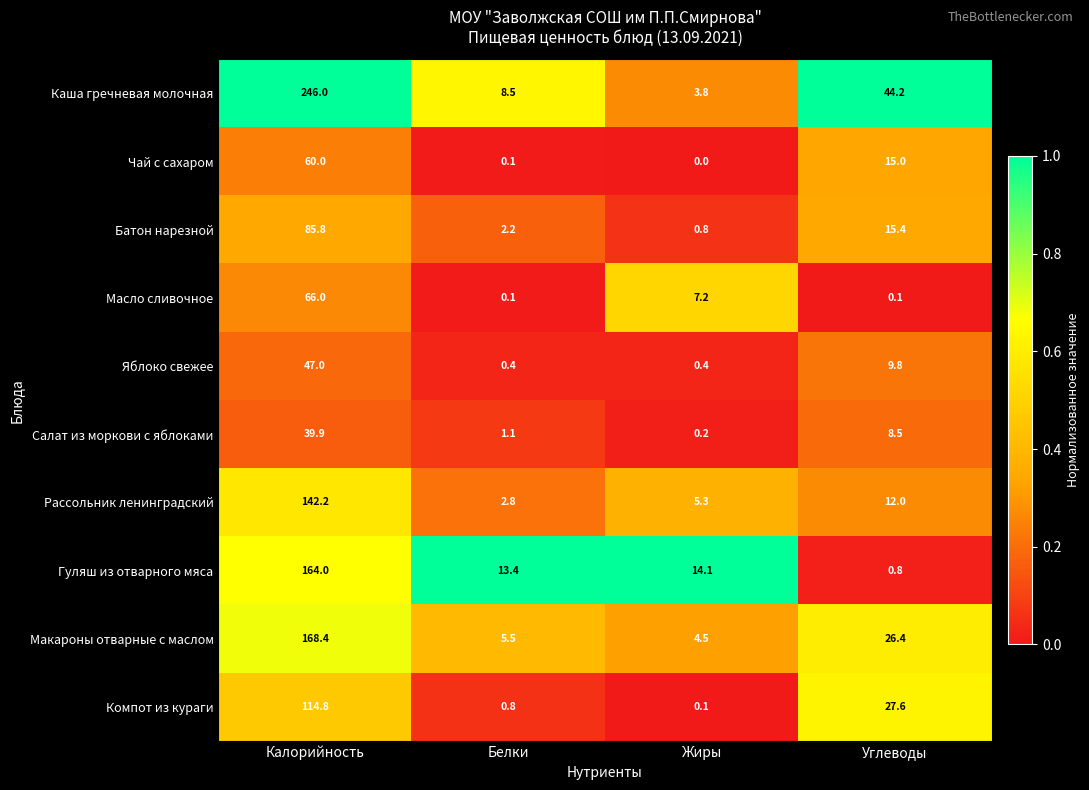

The value of Рассольник ленинградский at Калорийность is 142.2. True or false?

True